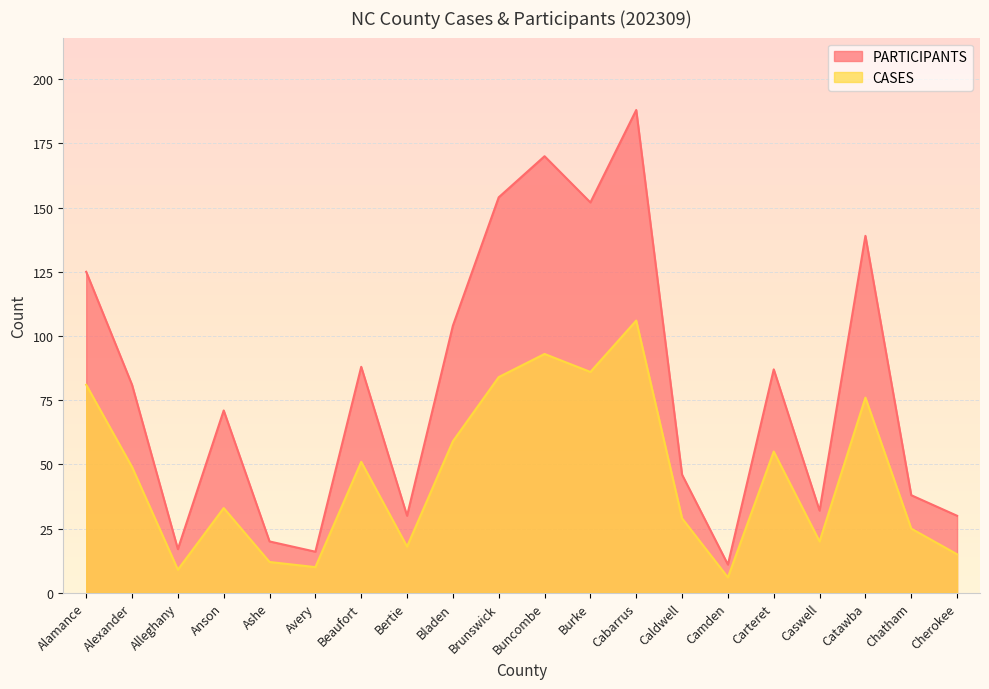

Does the chart display data point markers on the line(s)?

No